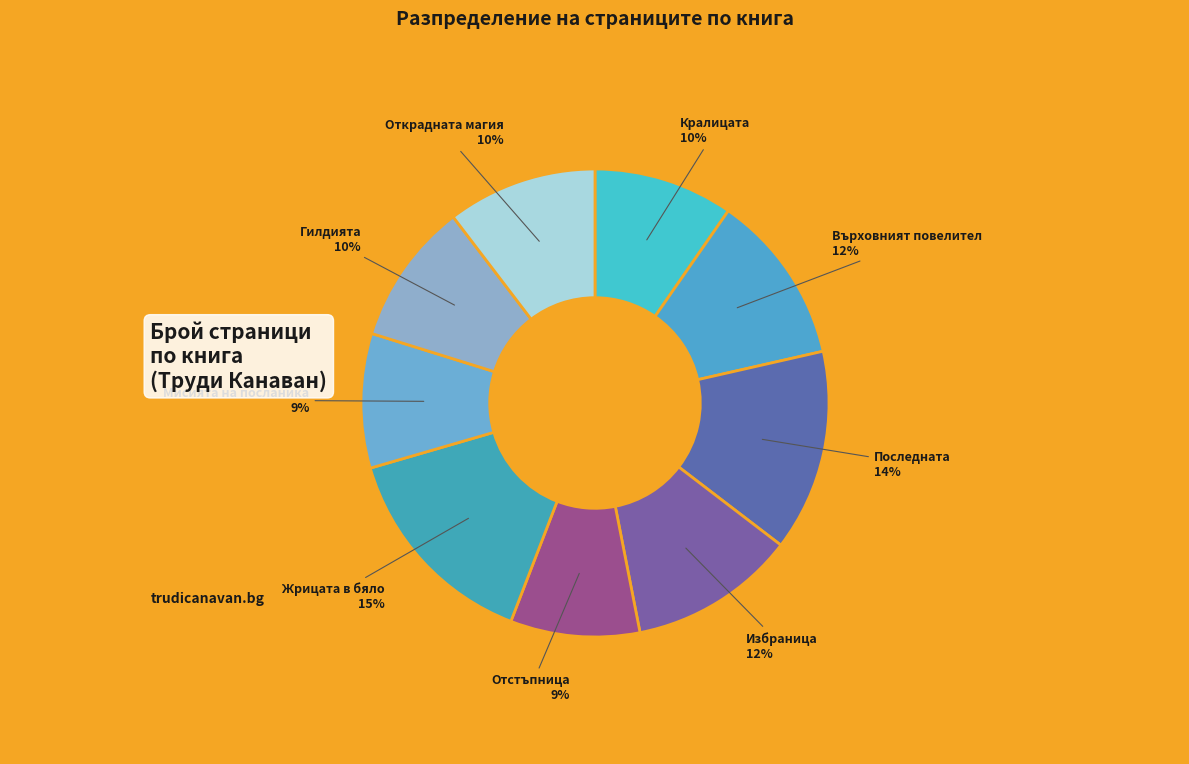

How many slices are in this pie chart?

9